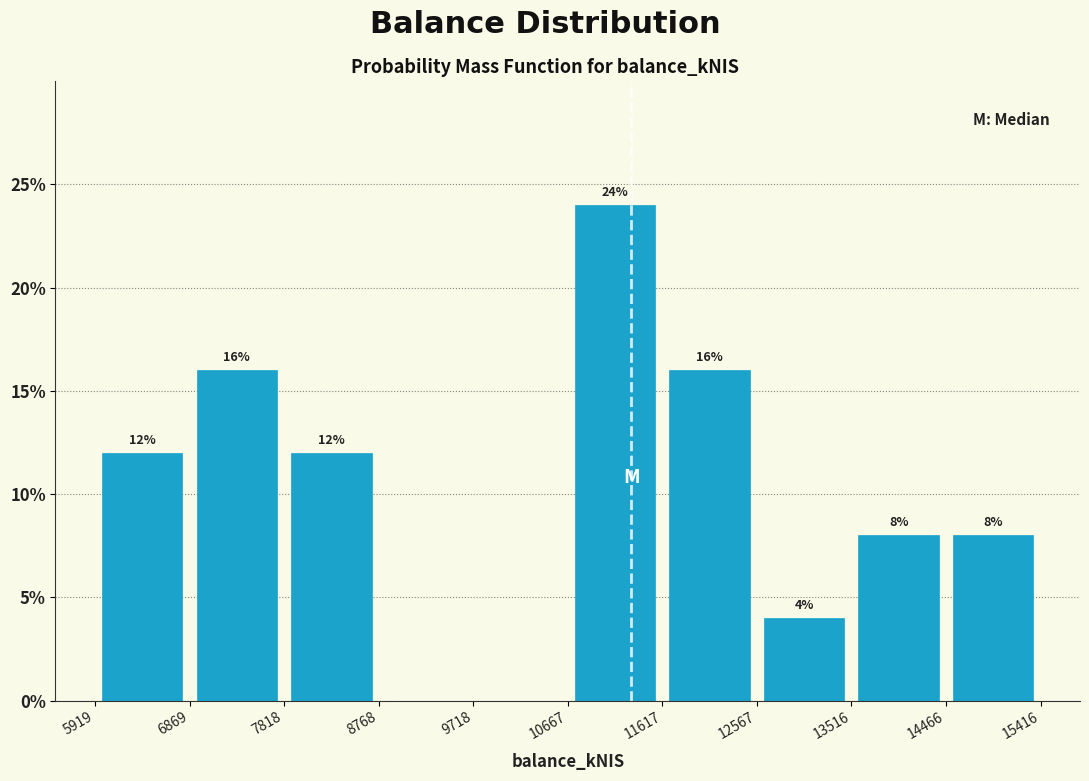

Which range on the x-axis has the tallest bar?

10667 to 11617